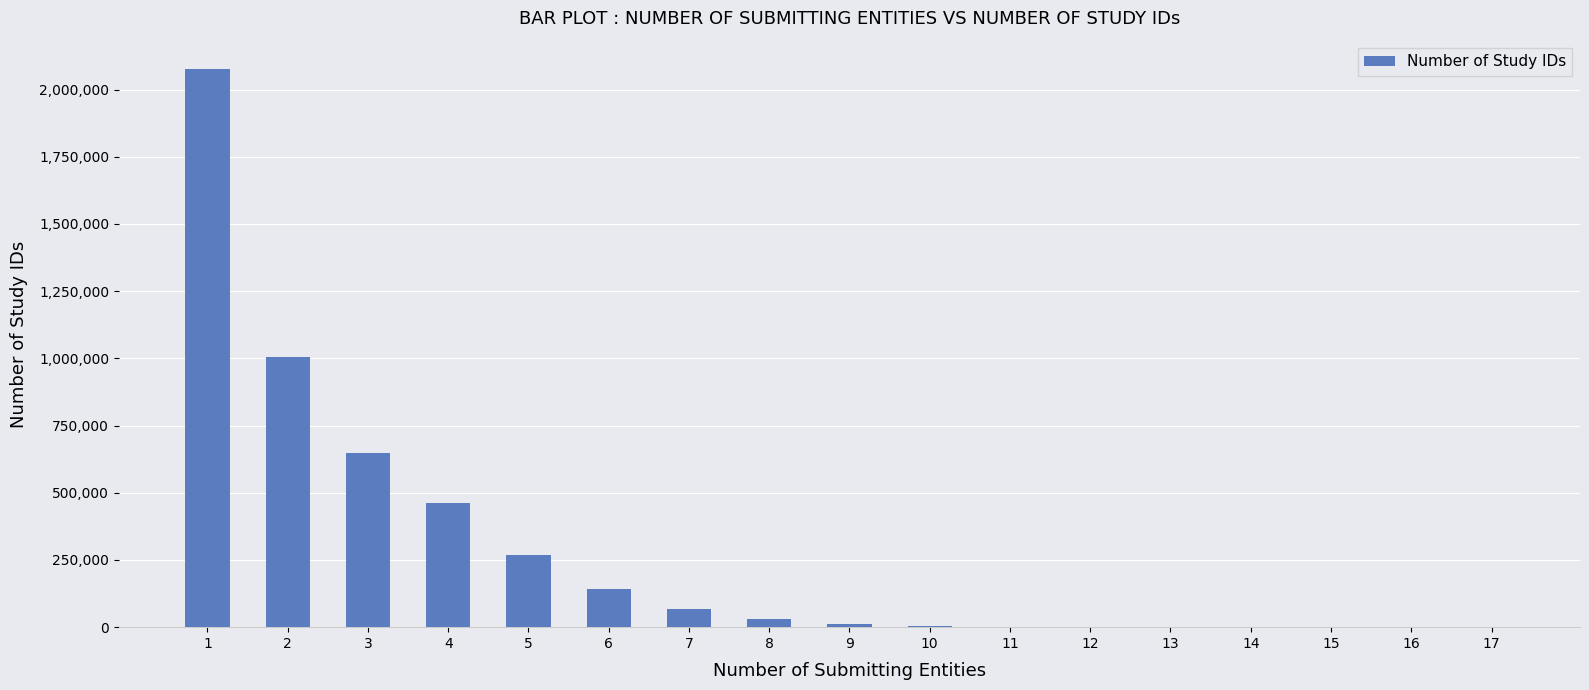

What is the sum of all values?

4717361